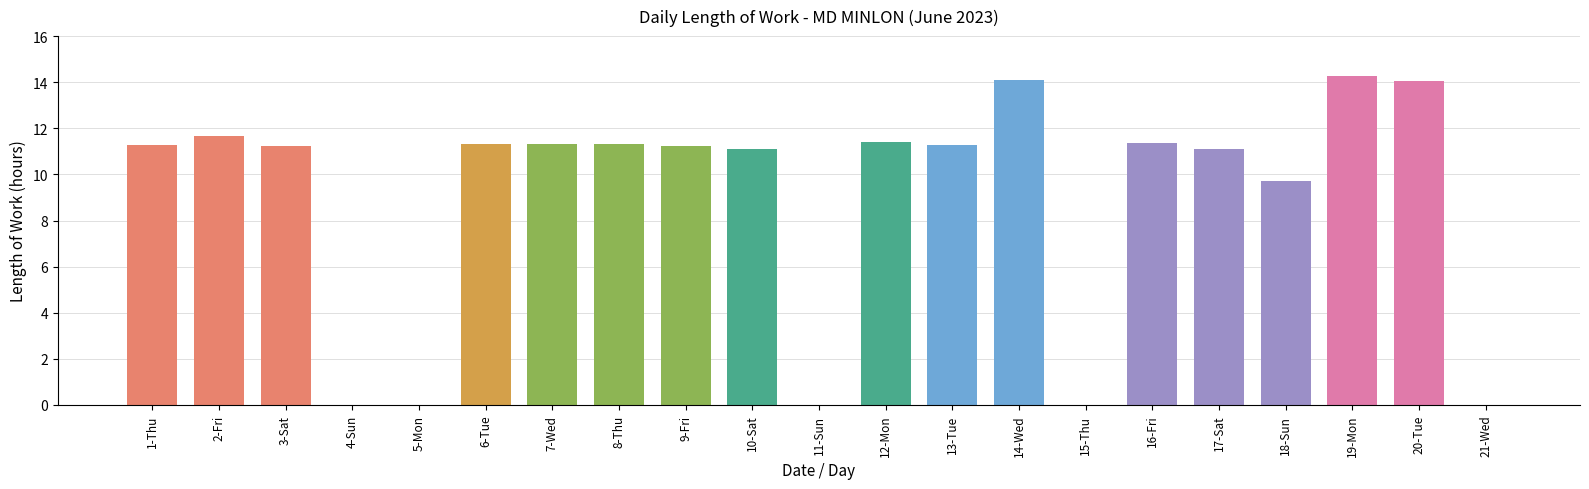

At which category does the chart reach its peak across all series?

19-Mon